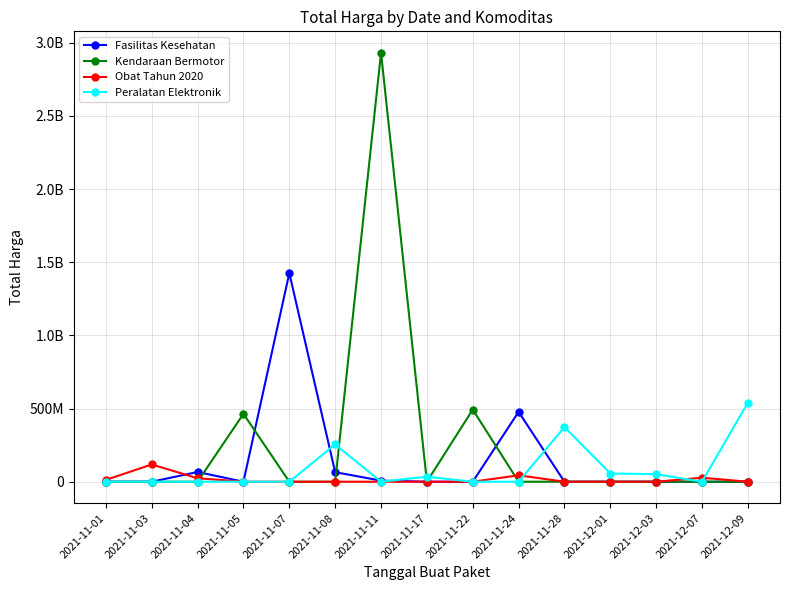

Reading right to left, what are all the values shown in this chart?

Fasilitas Kesehatan: 0	0	0	0	0	477600000	0	0	7401240	65243960	1425867900	0	66441200	0	0
Kendaraan Bermotor: 0	0	0	0	0	0	493000000	0	2931562000	0	0	464002100	0	0	0
Obat Tahun 2020: 0	27412000	0	0	0	43859200	0	0	0	0	0	0	23653000	117843270	12787500
Peralatan Elektronik: 541071000	0	51601000	56152800	373404000	0	0	34292000	0	254700000	0	0	0	0	0